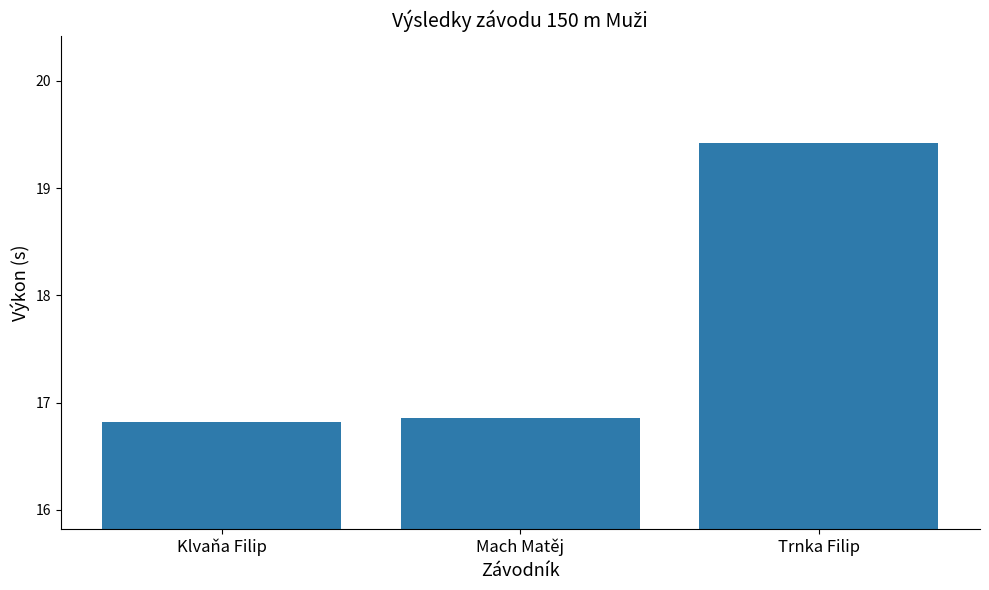

What is the smallest value displayed?

16.8